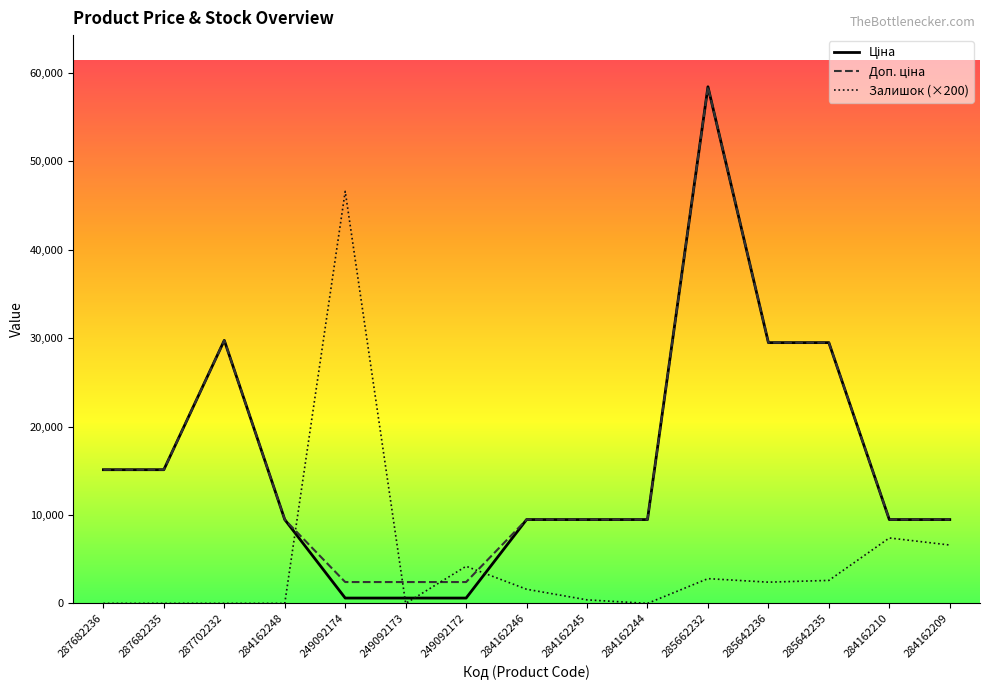

Reading left to right, extract all data points from this chart.

Ціна: 15120.0	15120.0	29747.2	9480.1	603.7	603.7	603.7	9480.1	9480.1	9480.1	58426.5	29491.5	29491.5	9480.1	9480.1
Доп. ціна: 15120.0	15120.0	29747.2	9480.1	2414.8	2414.8	2414.8	9480.1	9480.1	9480.1	58426.5	29491.5	29491.5	9480.1	9480.1
Залишок: 0.0	0.0	0.0	0.0	46600.0	0.0	4200.0	1600.0	400.0	0.0	2800.0	2400.0	2600.0	7400.0	6600.0